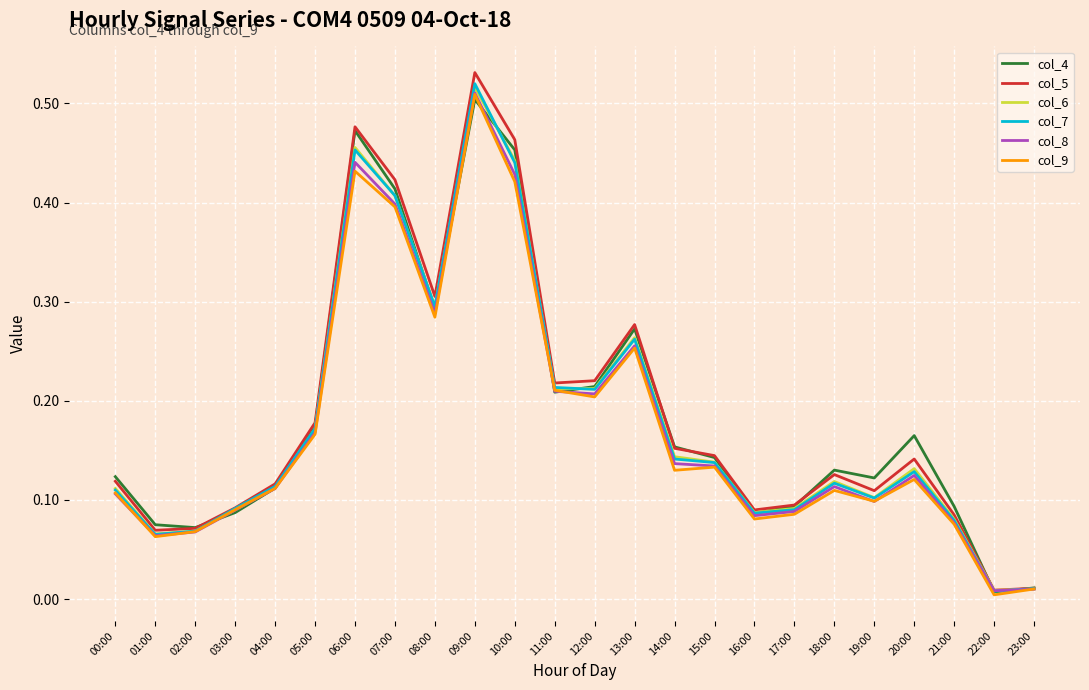

Which series ends up on top after the final intersection of col_9 and col_8?

col_9